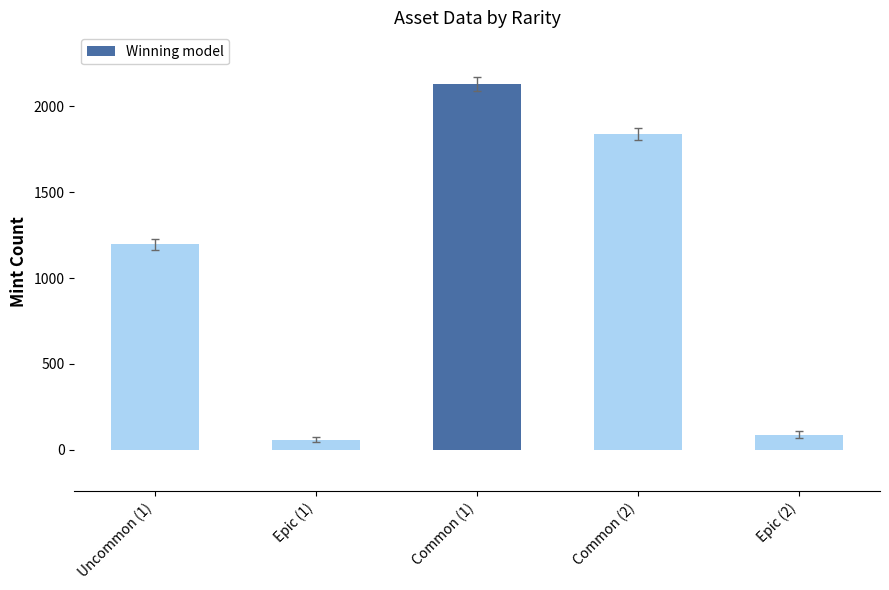

How many data points are less than 1195?

2